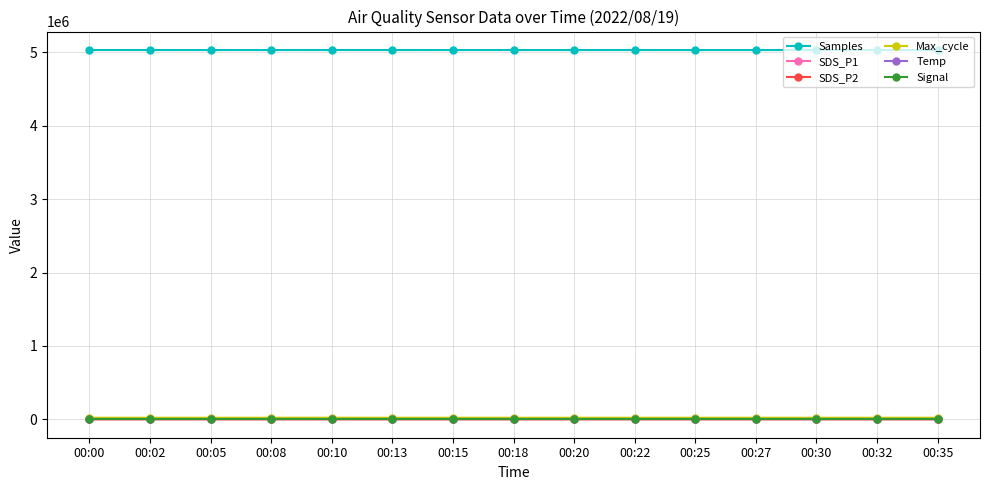

True or false: Max_cycle and SDS_P1 cross at least once.

False